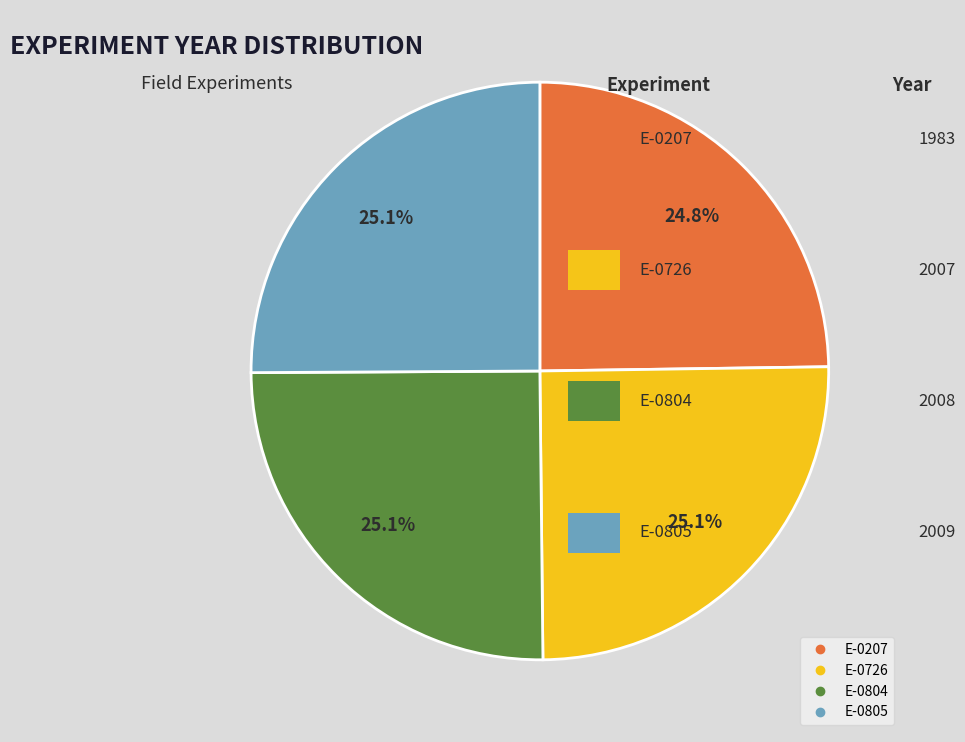

What percentage is the E-0207 slice, to the nearest percent?

25%